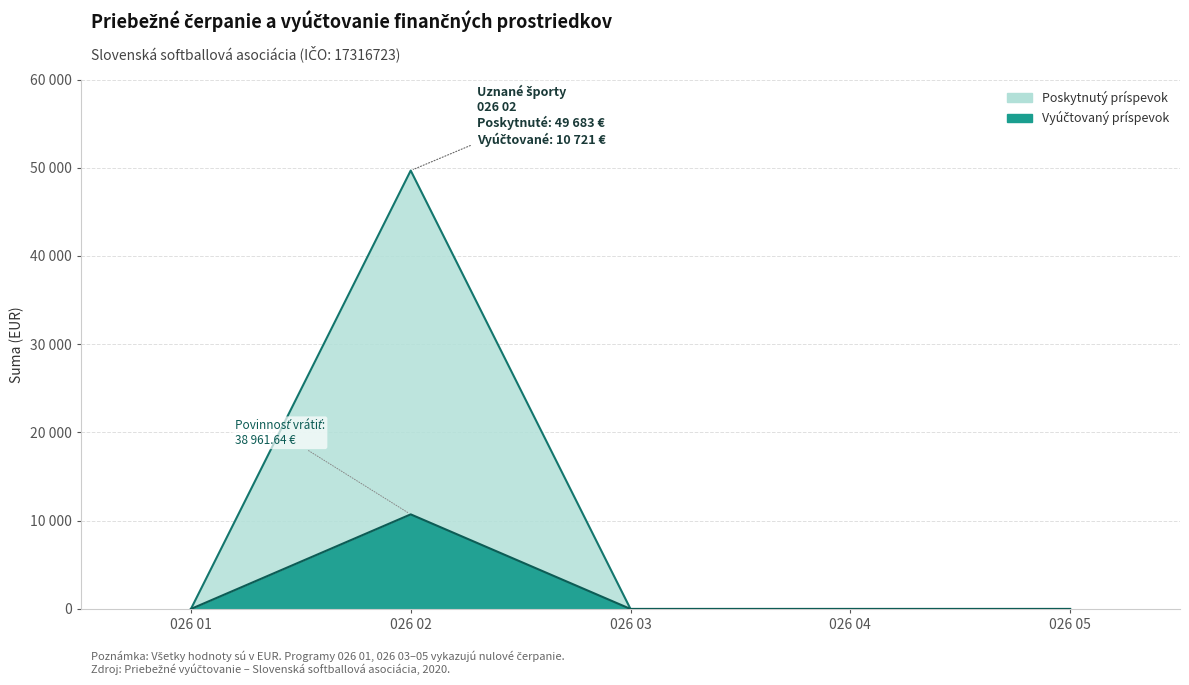

Which series has the largest range (max minus min)?

Vyúčtovaný príspevok